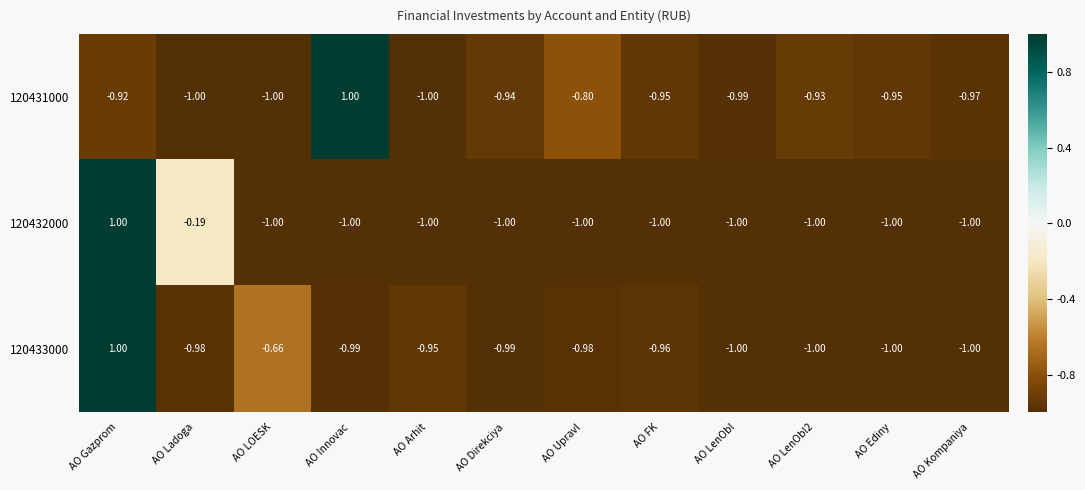

How many data points does each series have?

12